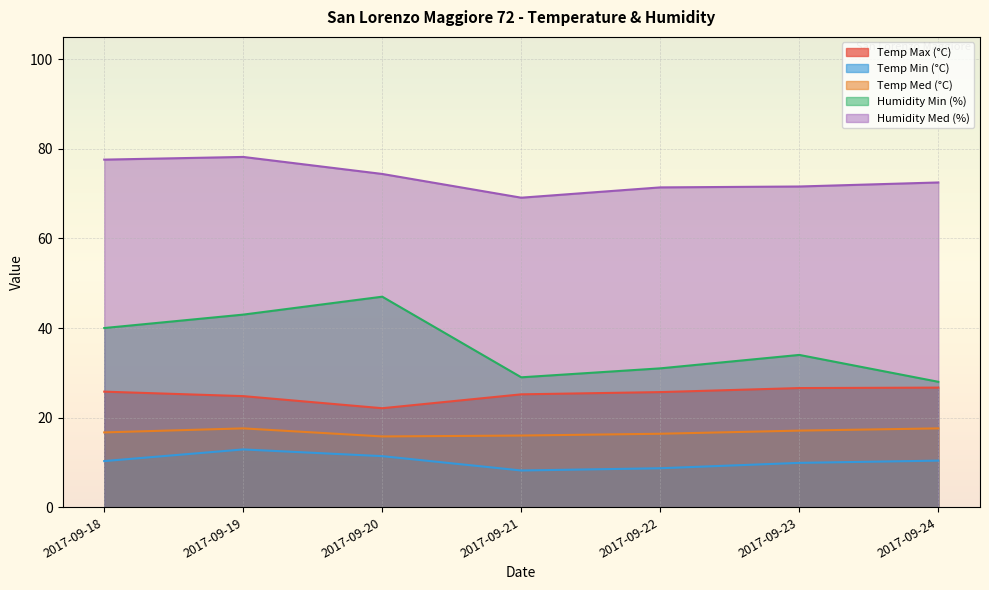

Between 2017-09-20 and 2017-09-23, which series saw the biggest shift?

Humidity Min (%)